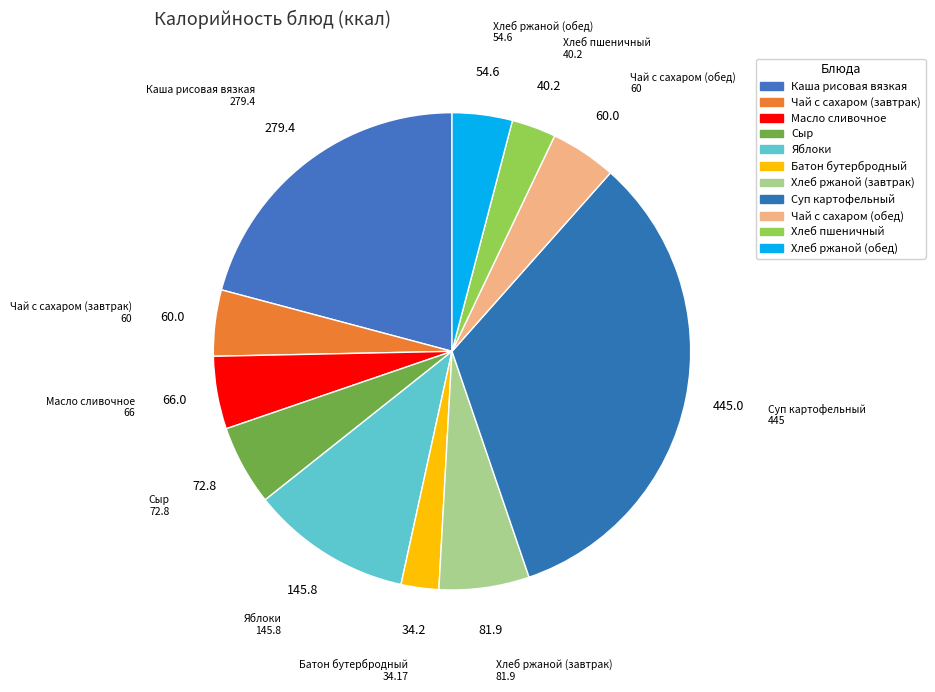

To the nearest percent, what is the combined percentage of Хлеб ржаной (завтрак) and Чай с сахаром (обед)?

11%